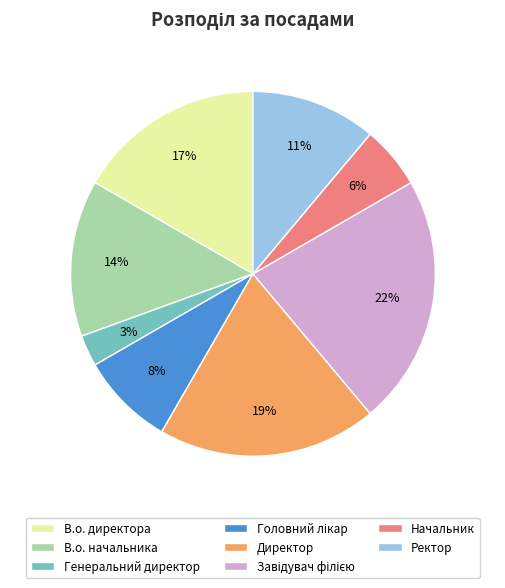

Which category has the smallest portion of the pie?

Генеральний директор